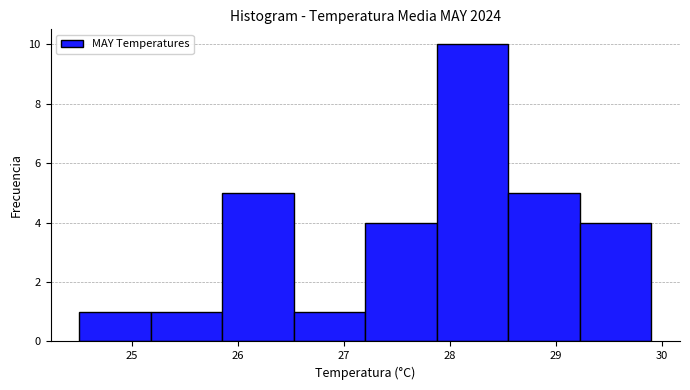

Reading left to right, list every bar in this chart as the range it spans on the x-axis followed by its height. Neither the bar edges nor the heights are printed on the chart, so give them approximately, as read against the axes.

24.5 to 25.2: 1
25.2 to 25.9: 1
25.9 to 26.5: 5
26.5 to 27.2: 1
27.2 to 27.9: 4
27.9 to 28.6: 10
28.6 to 29.2: 5
29.2 to 29.9: 4